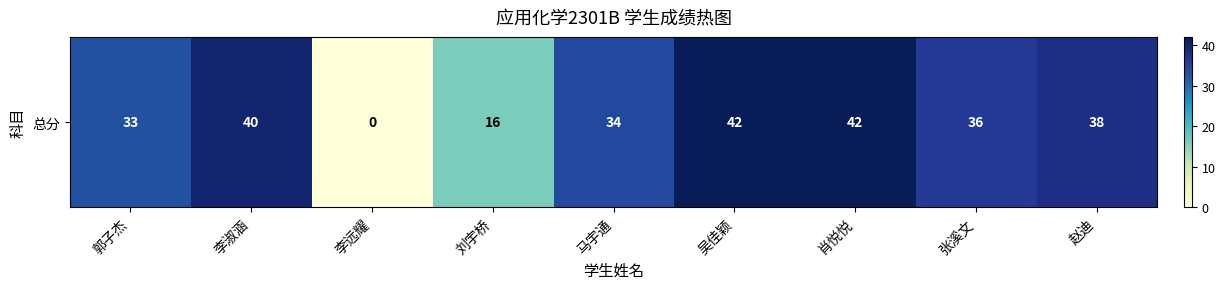

How many values are above zero?

8